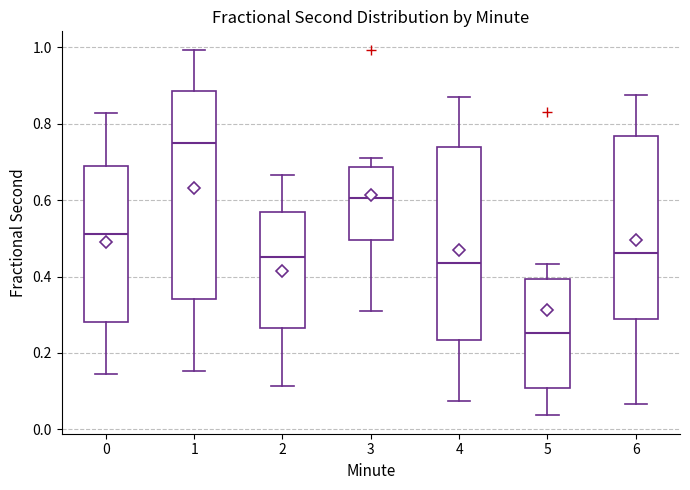

Reading left to right, read every box against the y-axis: the position of its median line, the range the box covers, and the ends of its whiskers. The values are not printed on the chart, so give them approximately, as read against the axis.

0: median 0.52, box 0.28 to 0.68, whiskers 0.14 to 0.82
1: median 0.76, box 0.34 to 0.88, whiskers 0.16 to 1.00
2: median 0.46, box 0.26 to 0.56, whiskers 0.12 to 0.66
3: median 0.60, box 0.50 to 0.68, whiskers 0.30 to 0.70
4: median 0.44, box 0.24 to 0.74, whiskers 0.08 to 0.88
5: median 0.26, box 0.10 to 0.40, whiskers 0.04 to 0.44
6: median 0.46, box 0.28 to 0.76, whiskers 0.06 to 0.88